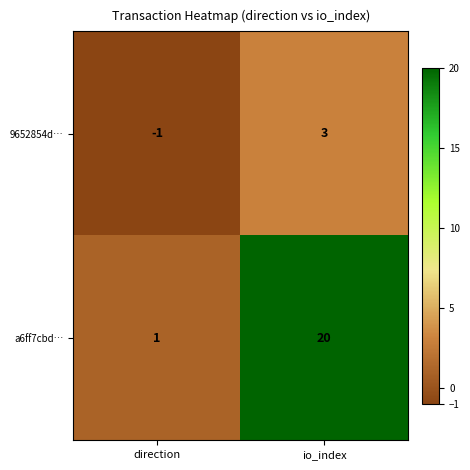

At direction, list the series in order from smallest to largest.

9652854d…, a6ff7cbd…